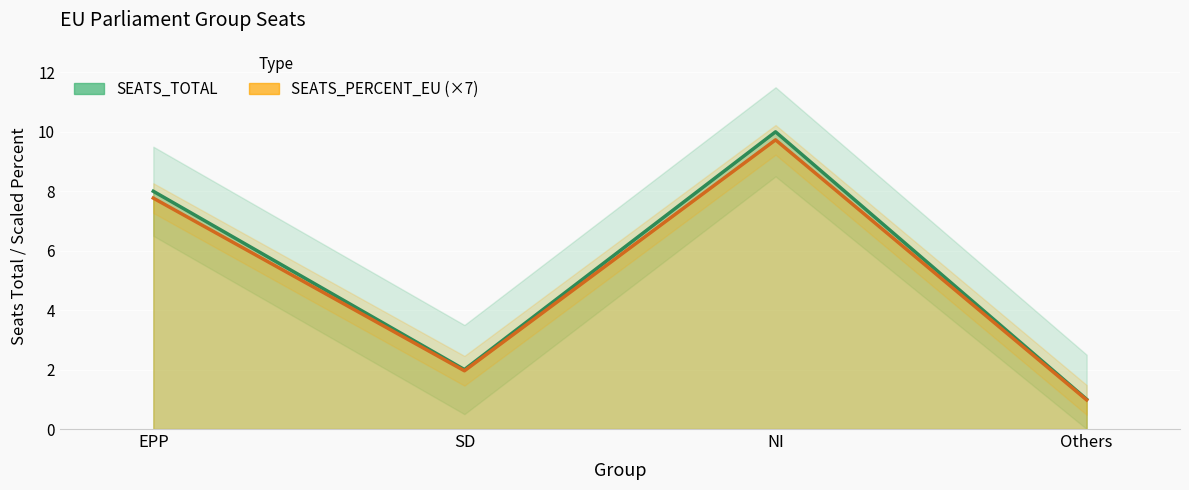

At SEATS_PERCENT_EU, list the series in order from smallest to largest.

Others, SD, EPP, NI